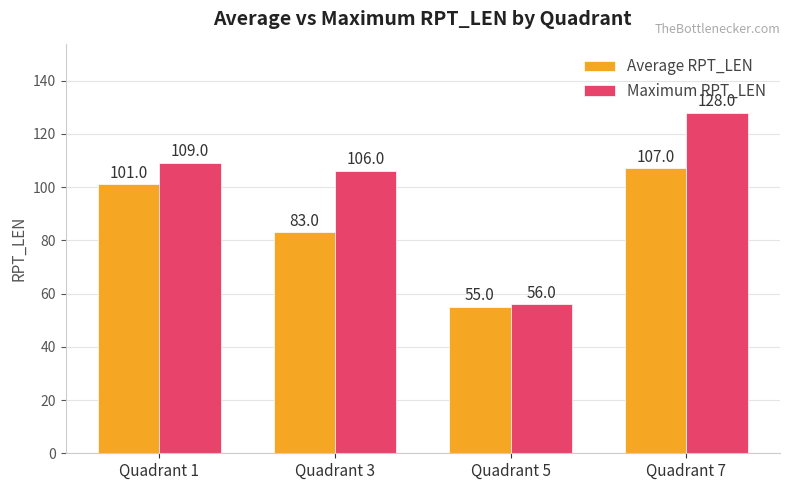

Which series has the largest total across all categories?

Maximum RPT_LEN